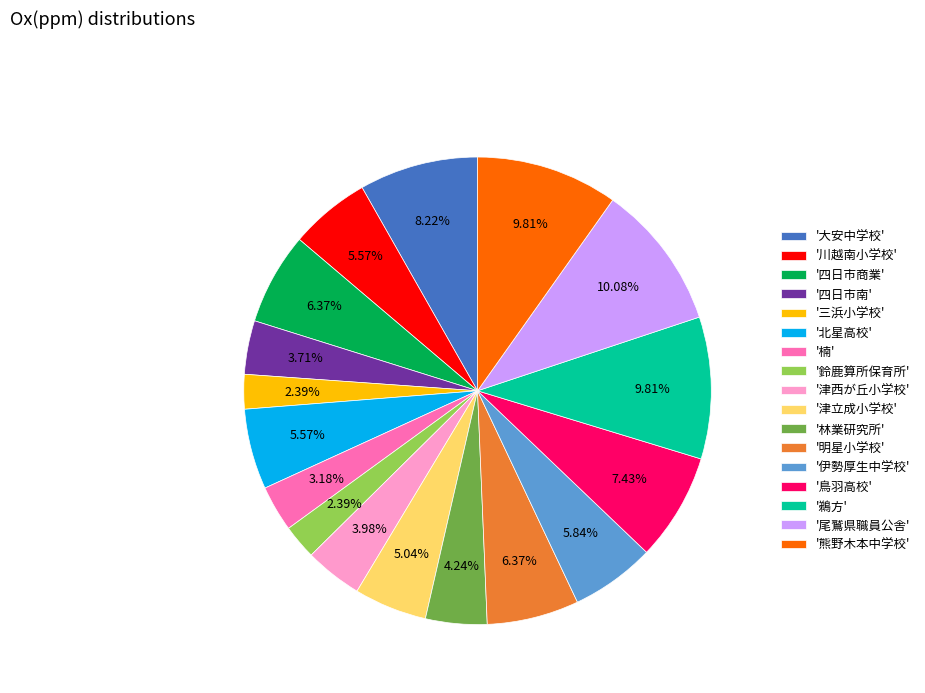

Does '鵜方' represent more than half of the total?

No